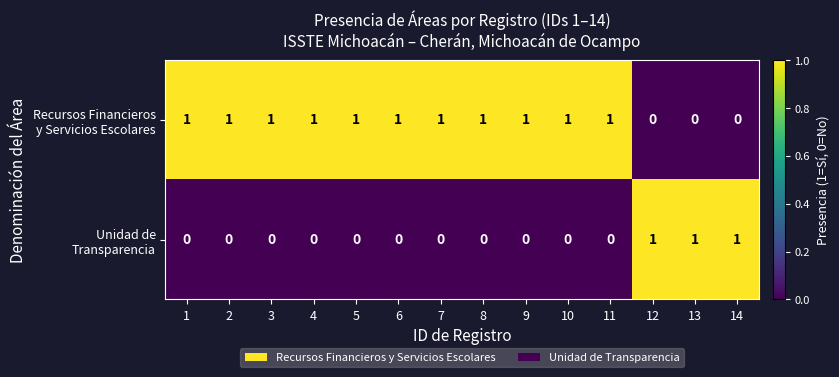

How many series are shown in this chart?

2